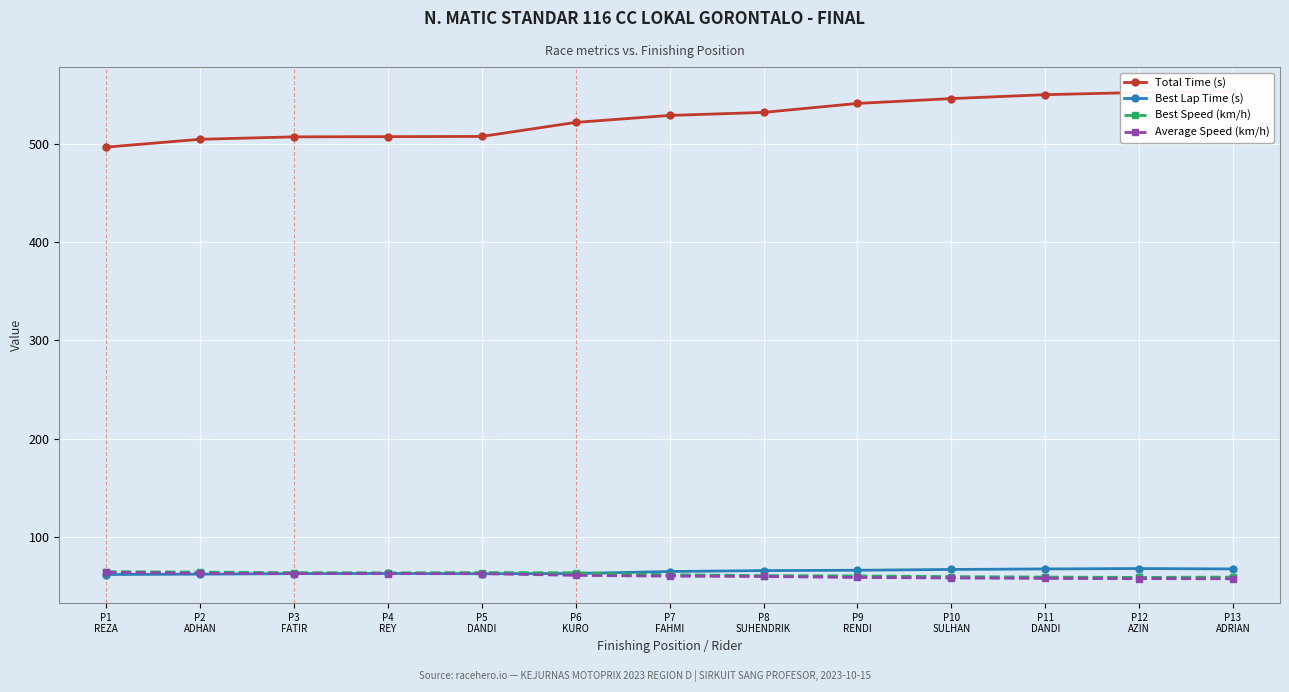

True or false: Total Time (s) and Best Lap Time (s) intersect in this chart.

False